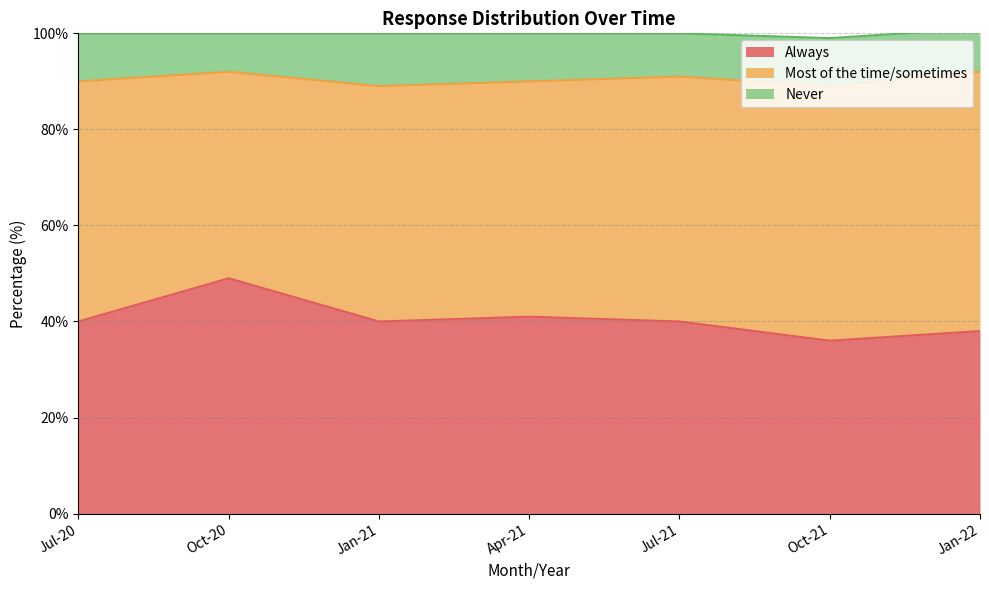

Where is the first local maximum for Never?

Jan-21